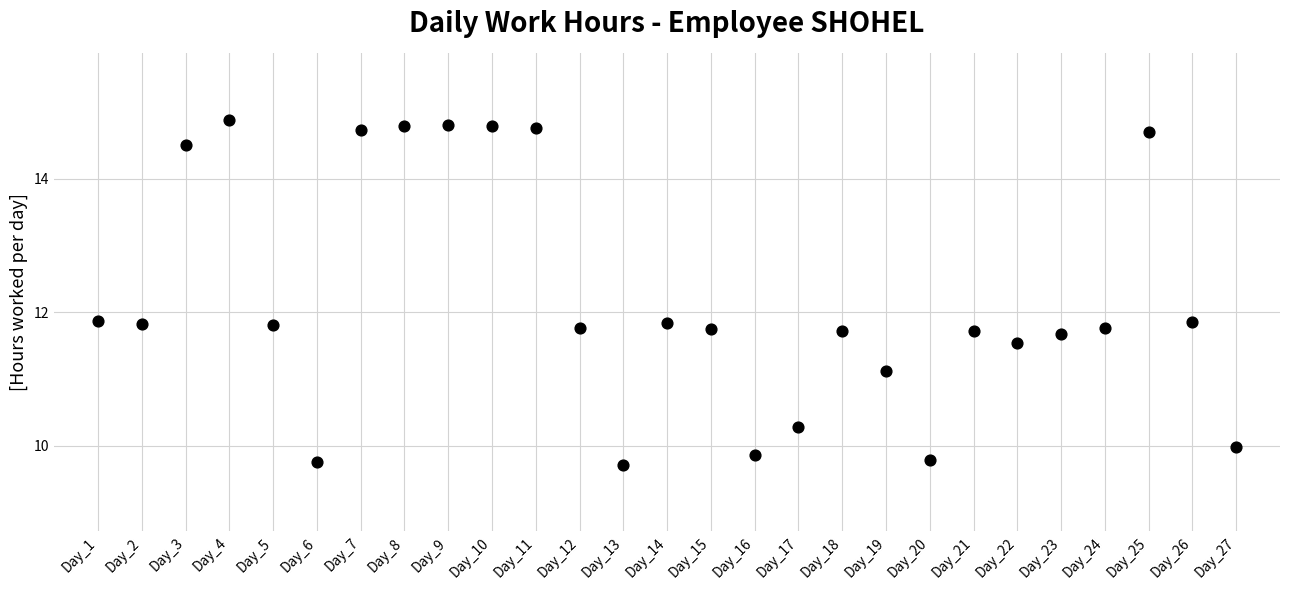

What is the range of X values (max minus min)?

26.0